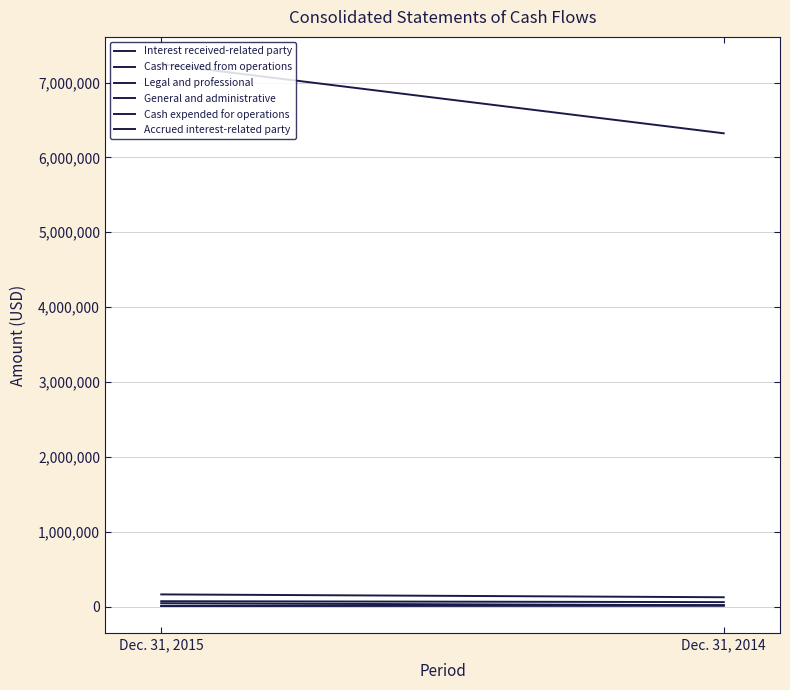

Reading right to left, extract all data points from this chart.

Interest received-related party: 12000	8000
Cash received from operations: 16000	8000
Legal and professional: 17000	44000
General and administrative: 59000	71000
Cash expended for operations: 124000	162000
Accrued interest-related party: 6322000	7248000